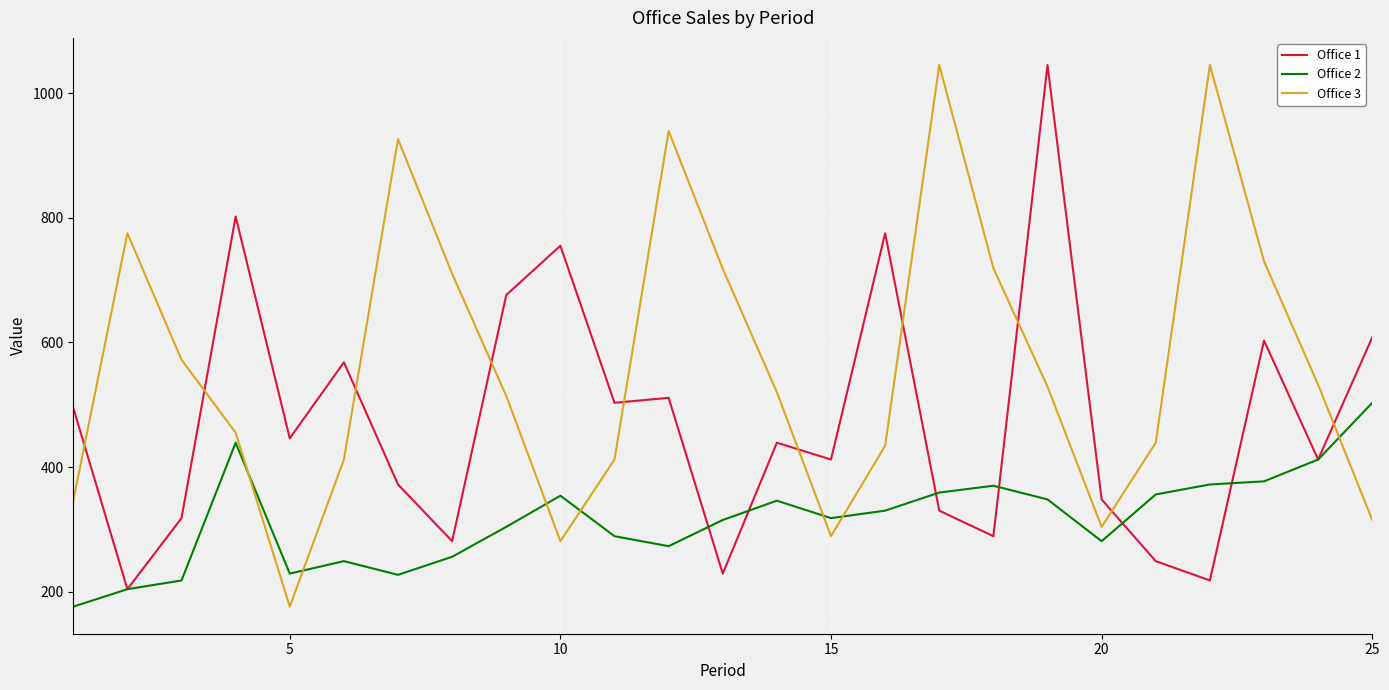

True or false: Office 1 has more than 0 interior local peaks.

True